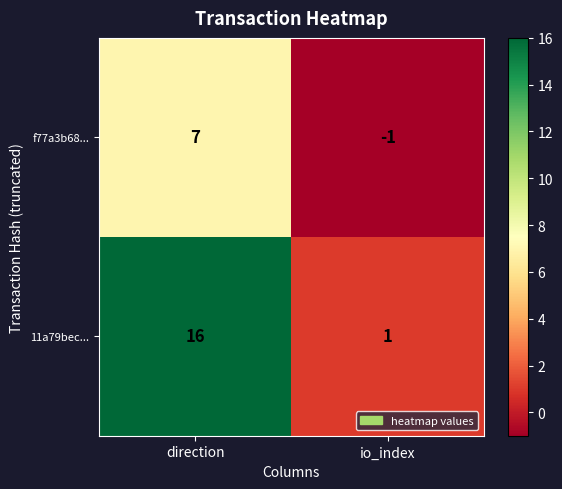

Which series has the widest spread of values?

11a79bec...